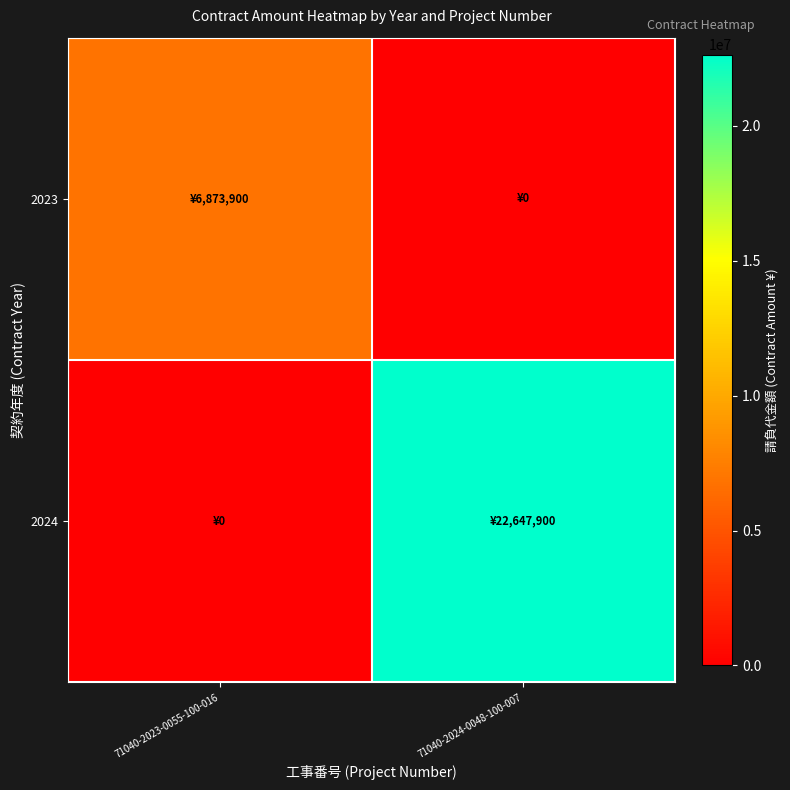

Reading right to left, extract all data points from this chart.

2023: 71040-2024-0048-100-007=0	71040-2023-0055-100-016=6873900
2024: 71040-2024-0048-100-007=22647900	71040-2023-0055-100-016=0